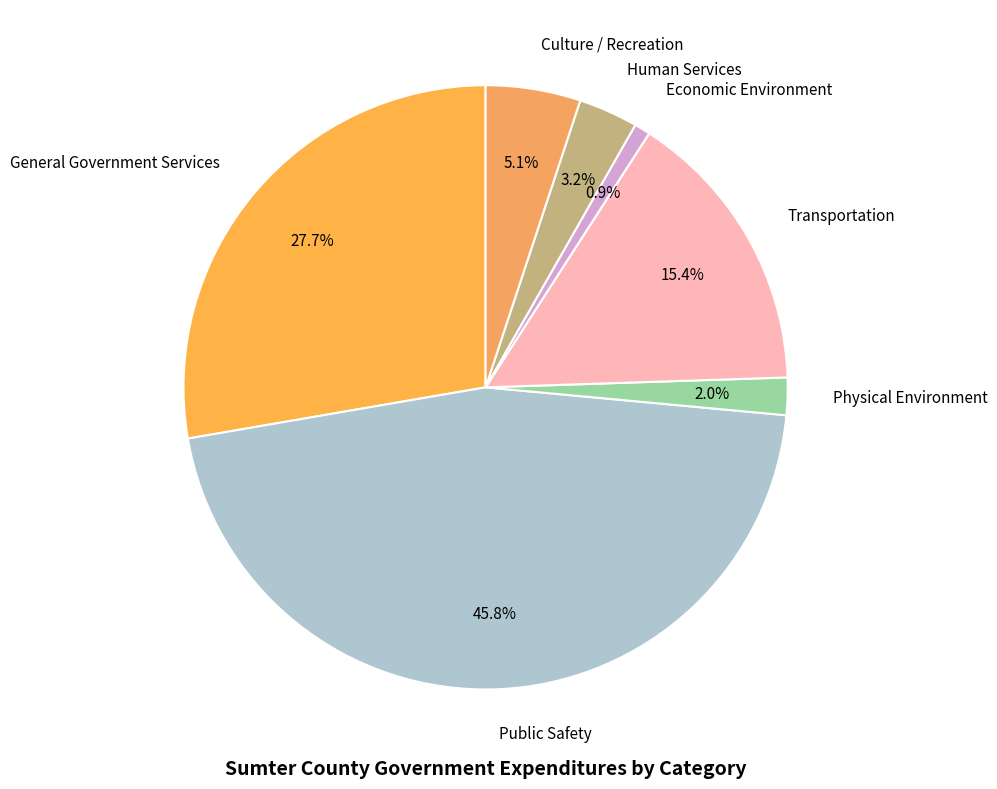

How many slices are in this pie chart?

7